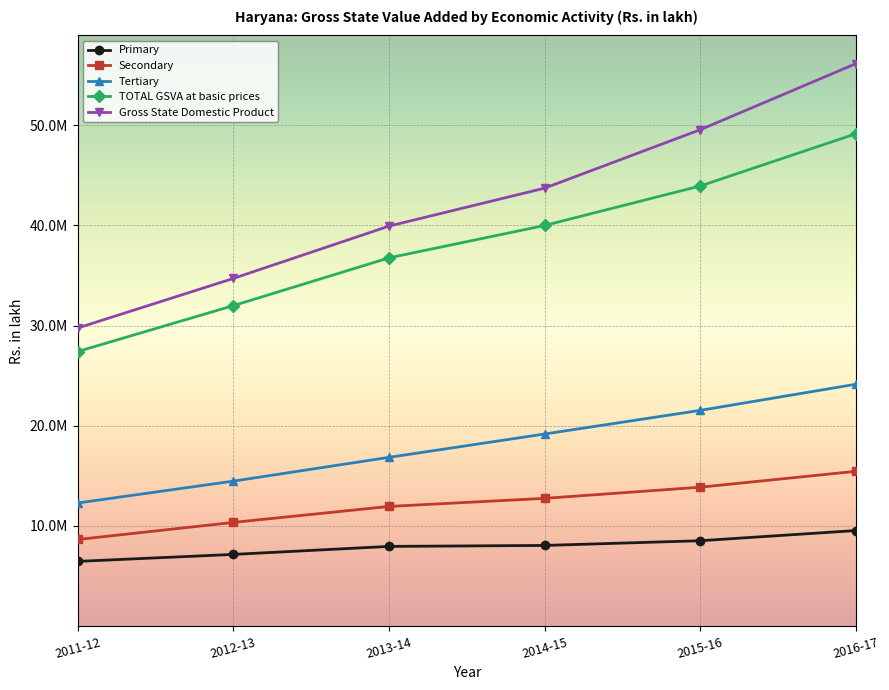

What is the sum of all TOTAL GSVA at basic prices values?

229223293.4